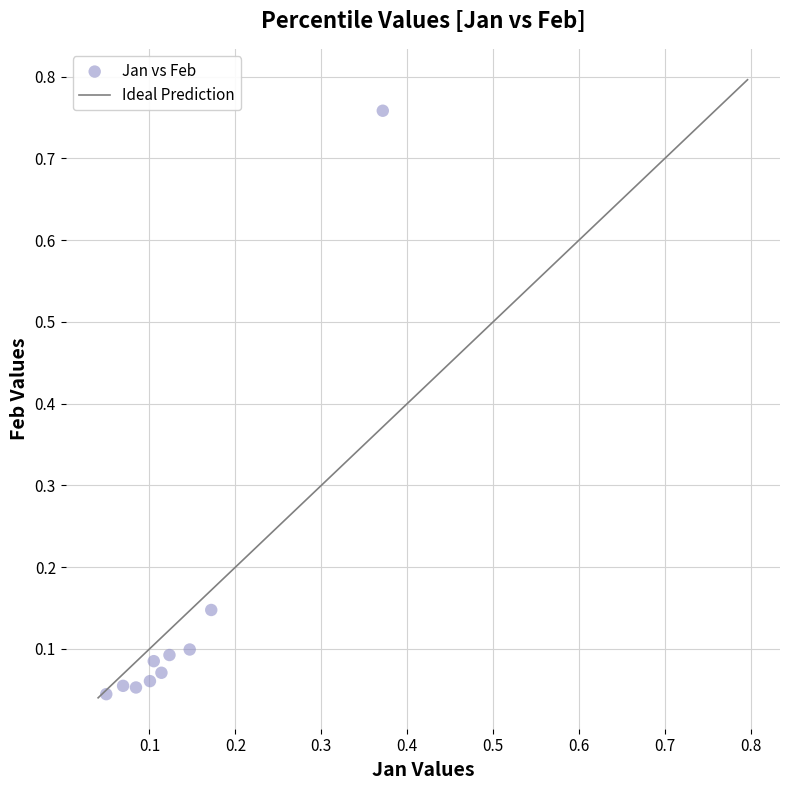

What is the range of Y values (max minus min)?

0.7